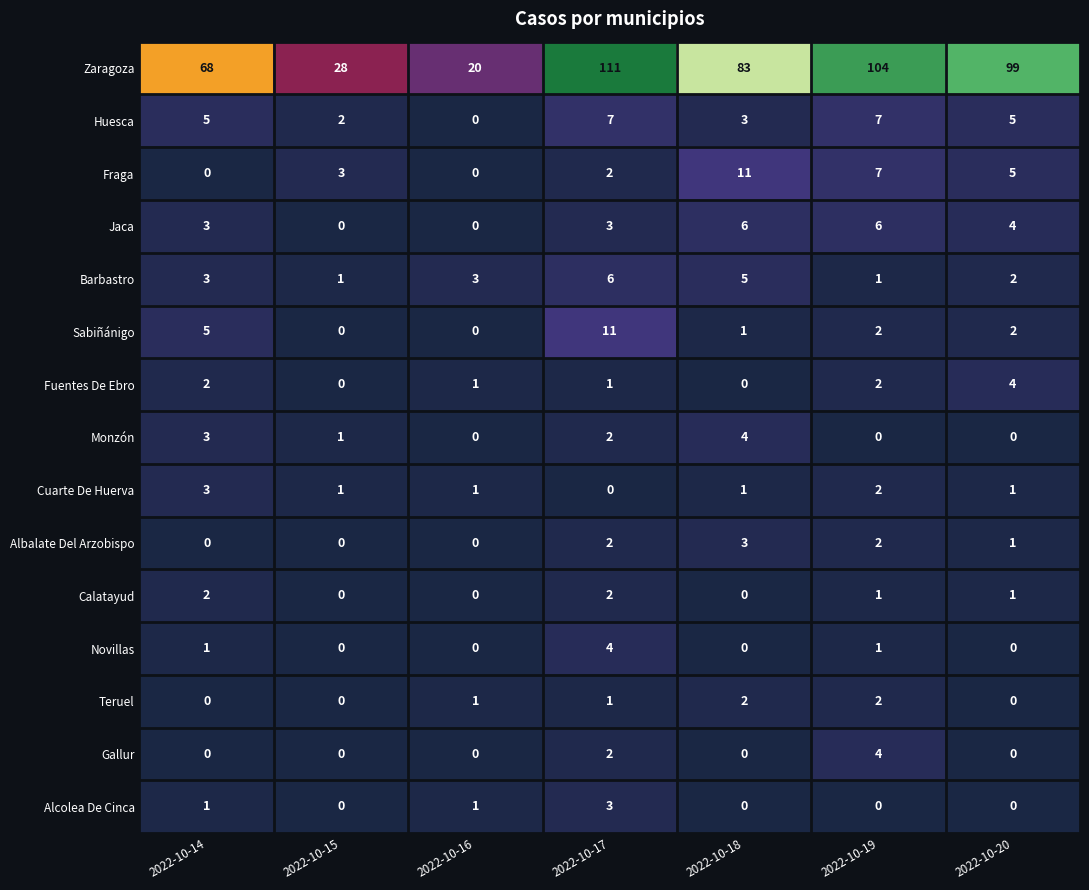

What is the sum of all Teruel values?

6